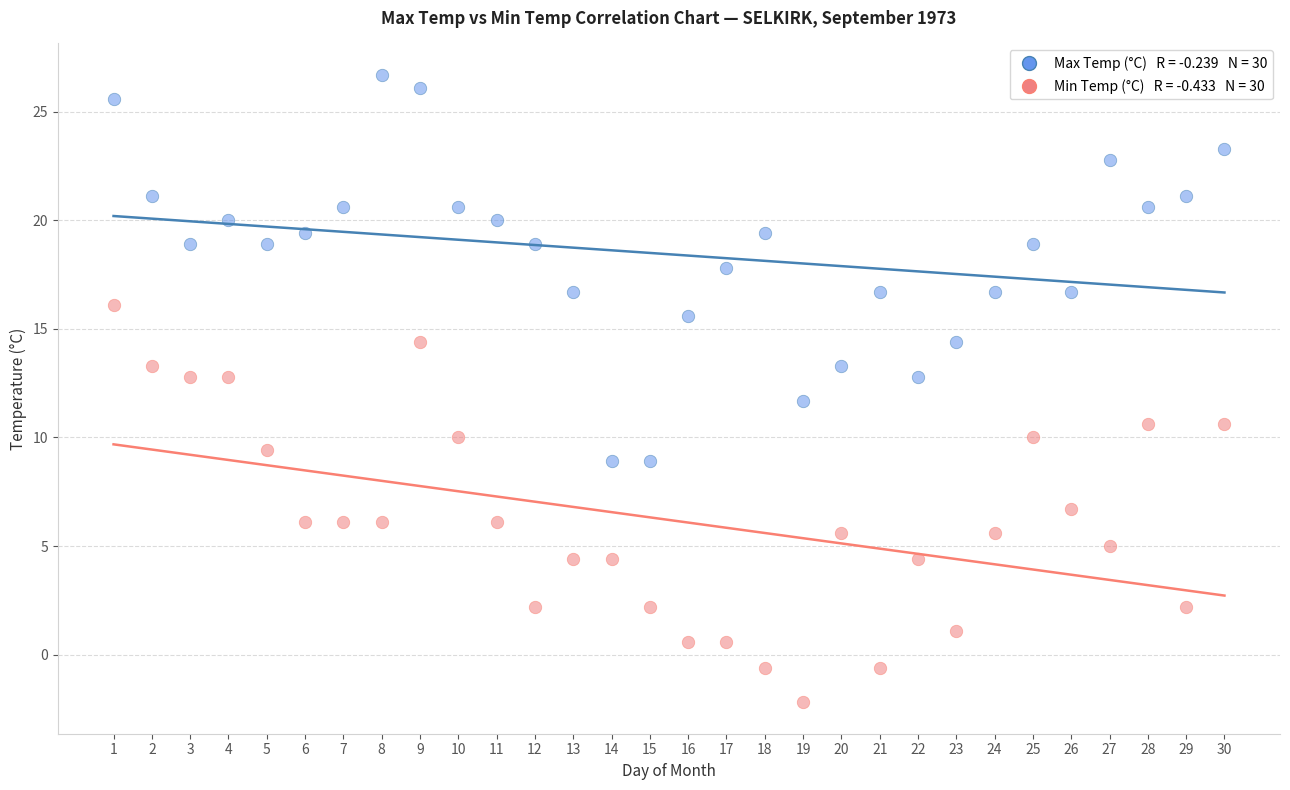

Across all data points, what is the range of Y values (max minus min)?

28.9